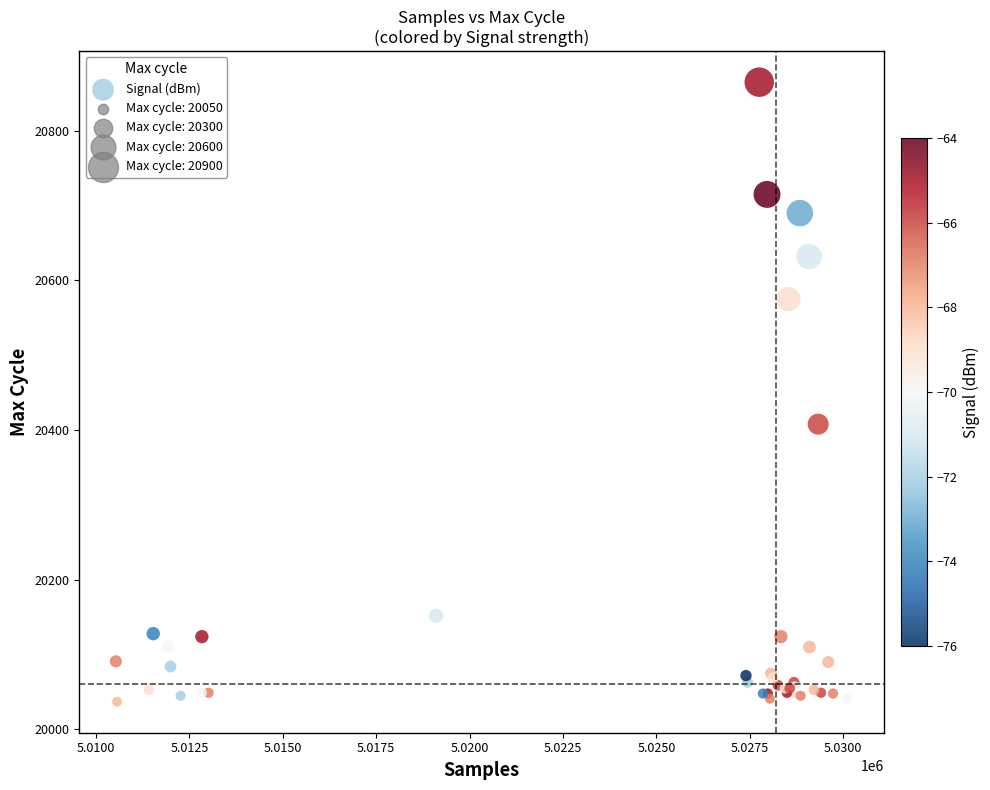

What Y value in the scatter plot is closest to 20451?

20408